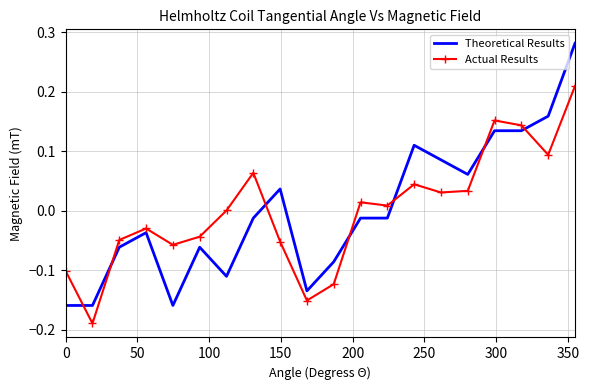

List the series in order of their peak value, lowest first.

Actual Results, Theoretical Results